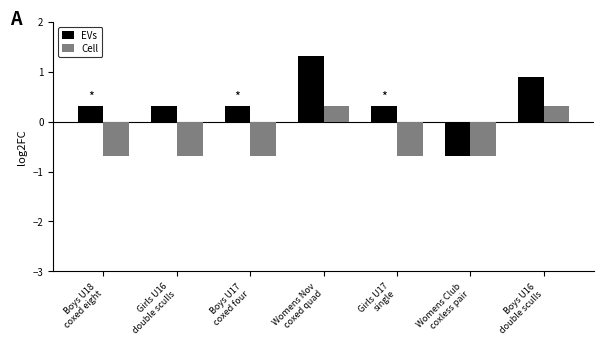

What position from the left is Girls U17
single?

5